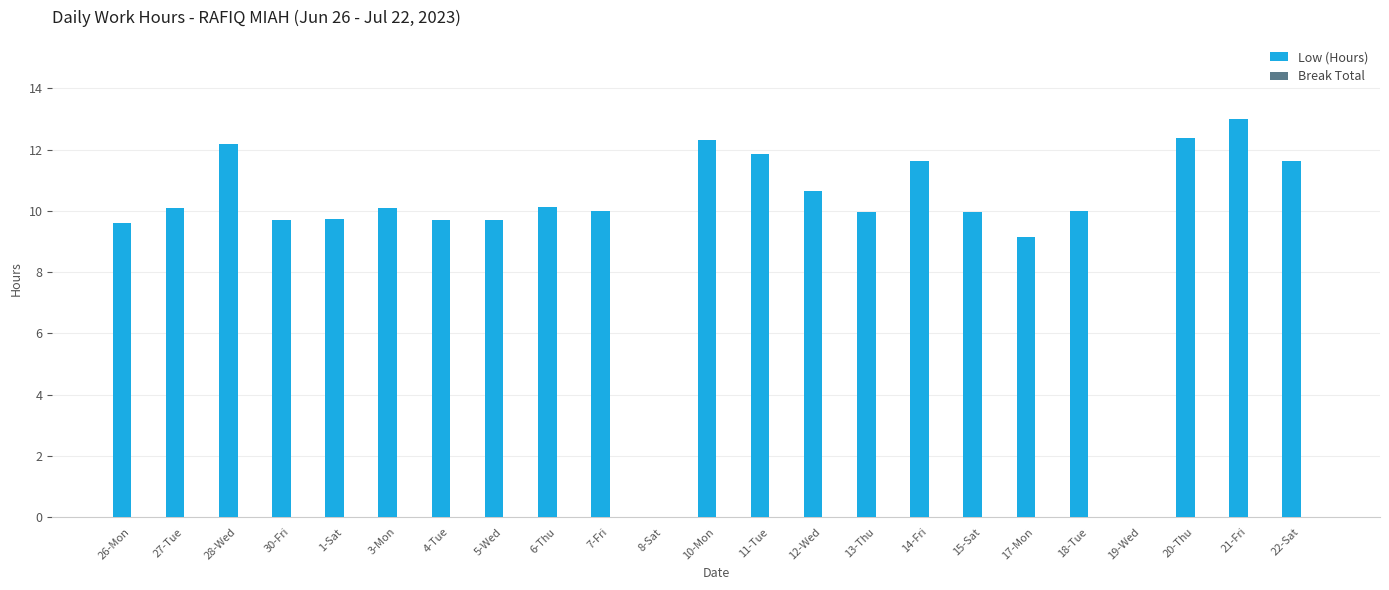

The chart shows a value of 13.3 at 1-Sat. True or false?

False